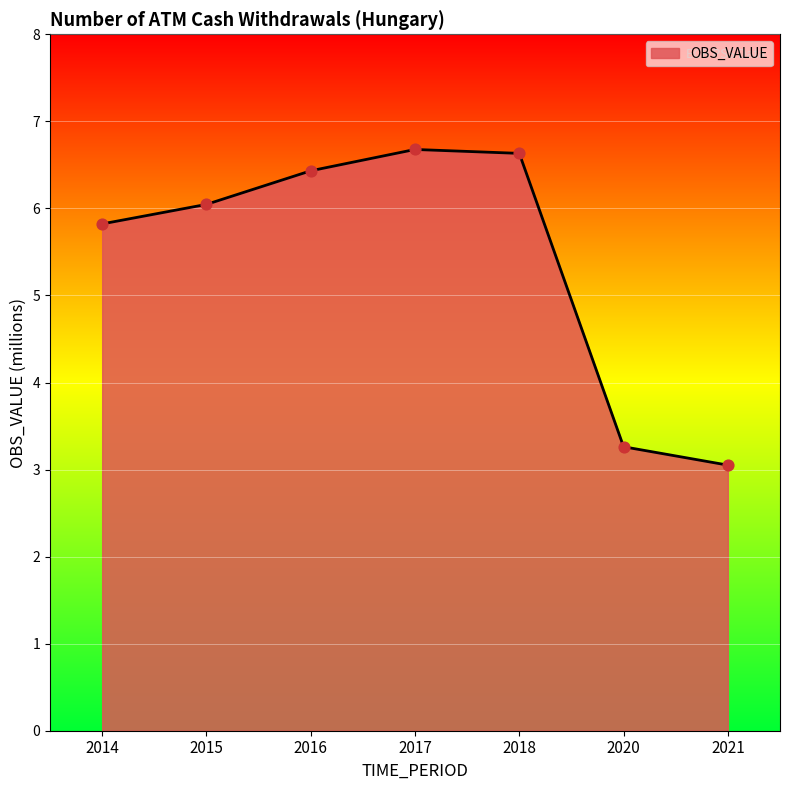

What is the change in value from 2016 to 2017?

+0.2